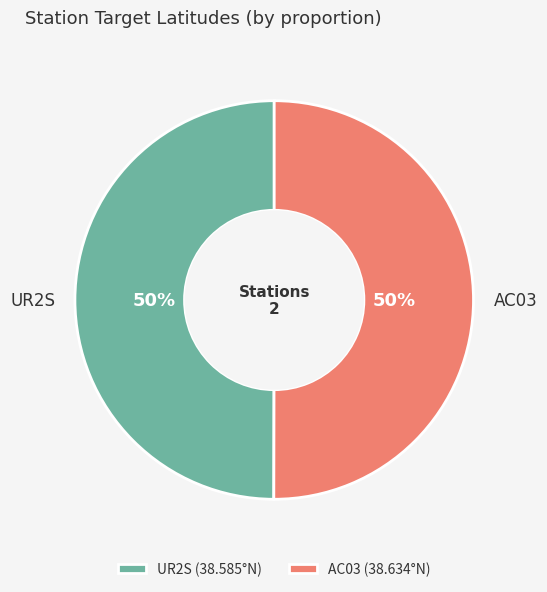

Is the sum of UR2S and AC03 greater than half?

Yes